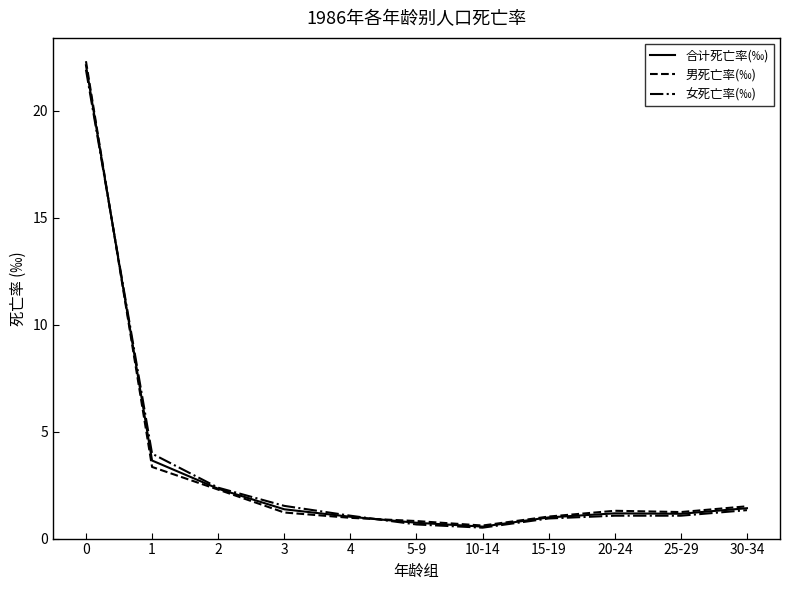

Is the value of 男死亡率(‰) at 20-24 greater than the value of 合计死亡率(‰) at 15-19?

Yes